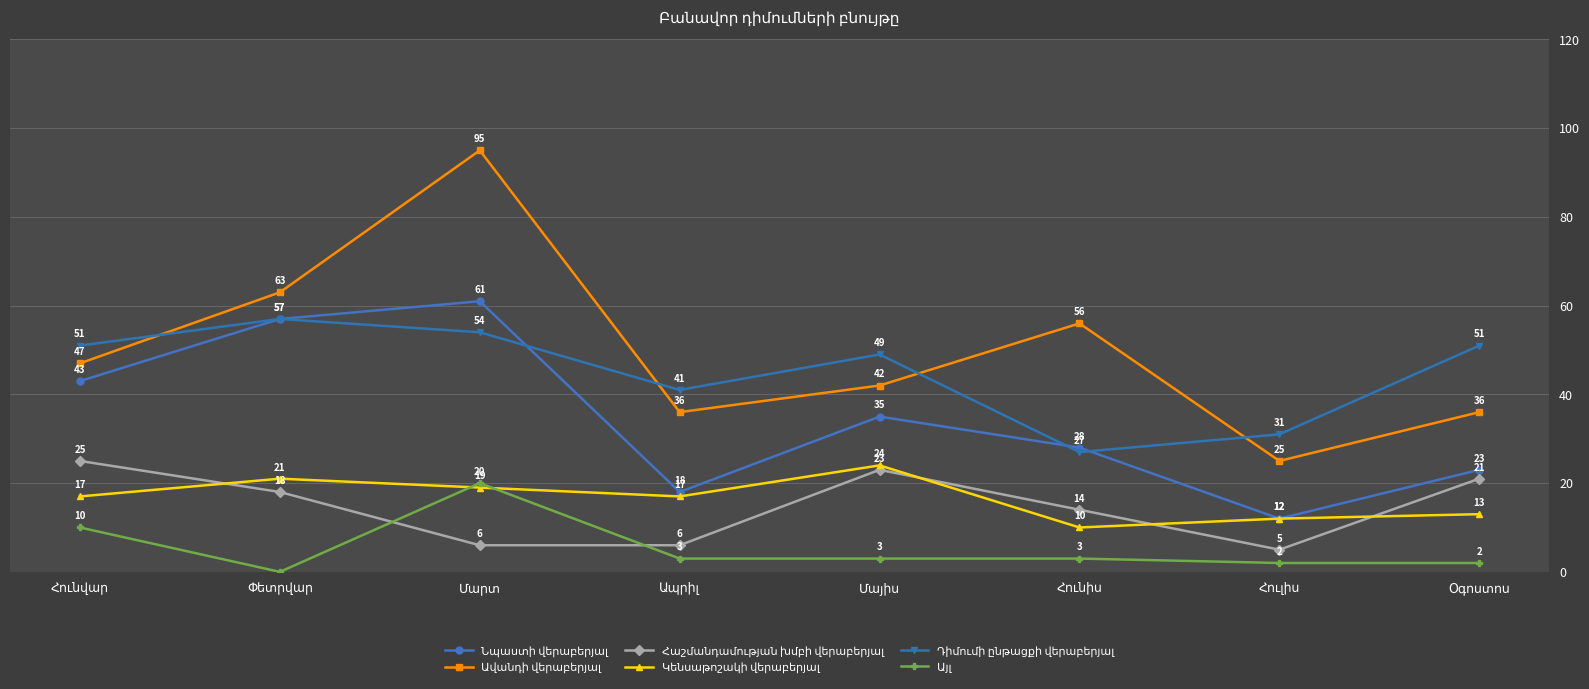

At how many categories does at least one series exceed 15?

8